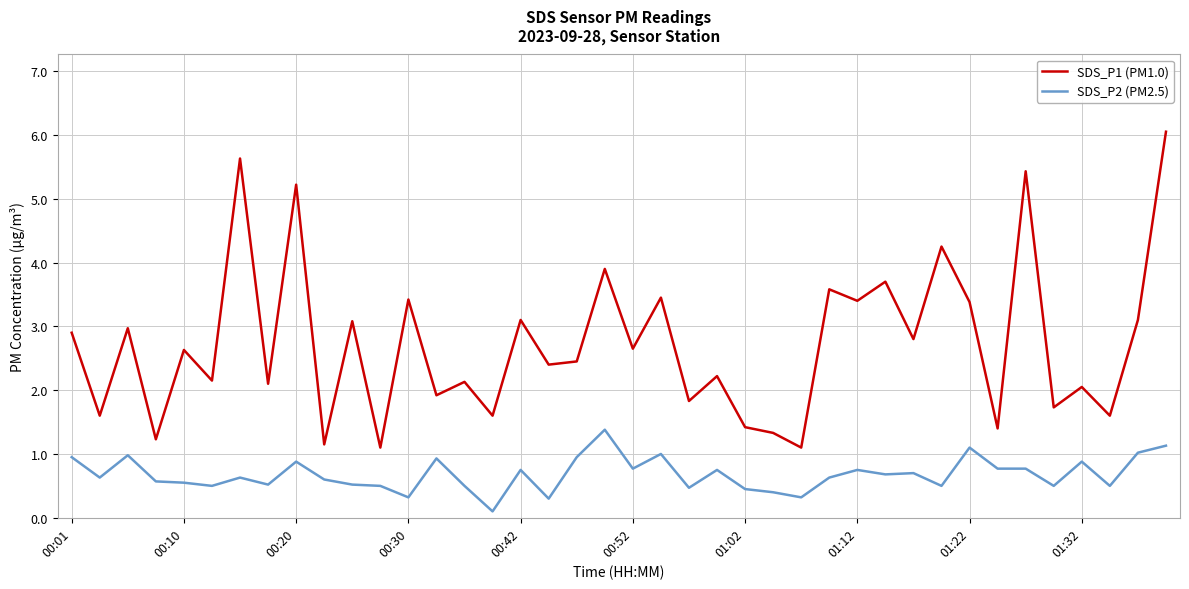

Is this an area chart (filled region under the line)?

No